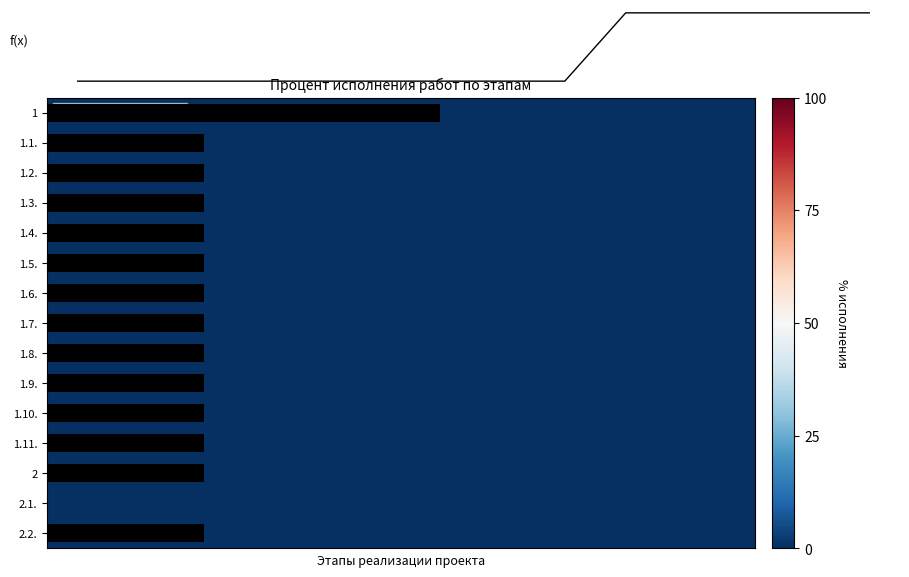

At how many categories does at least one series exceed 43?

5